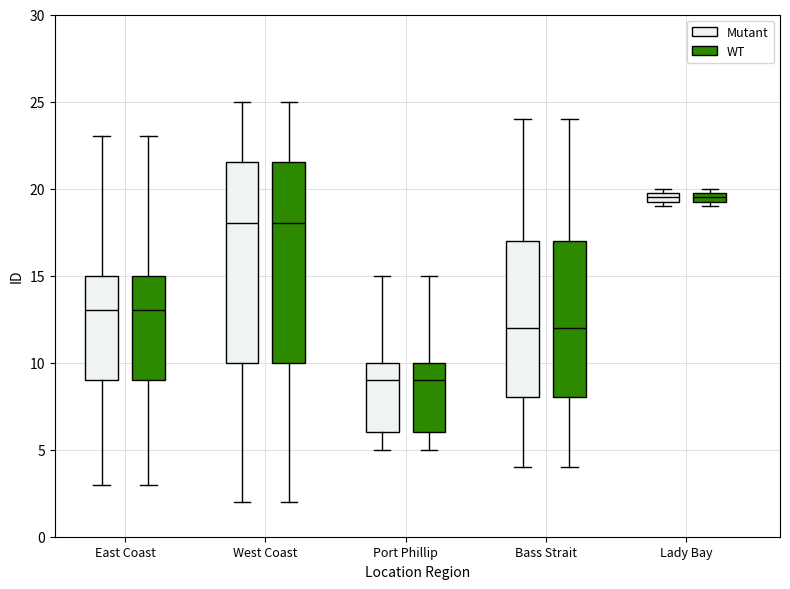

Where is the upper edge of the box for West Coast (Mutant) on the y-axis? The values are not printed on the chart, so give them approximately, as read against the axis.

21.5